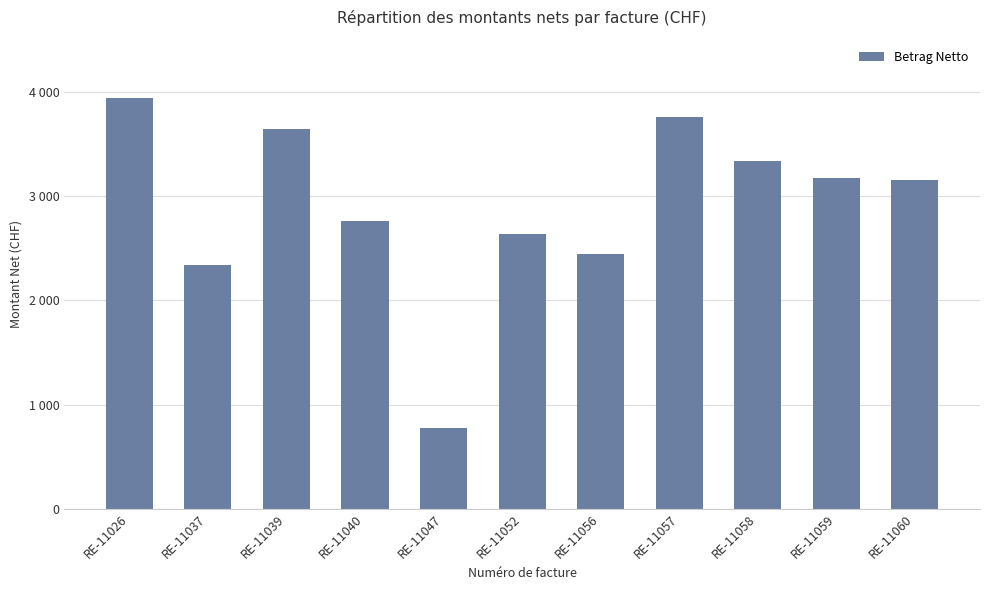

List the labels in order of value, largest first.

RE-11026, RE-11057, RE-11039, RE-11058, RE-11059, RE-11060, RE-11040, RE-11052, RE-11056, RE-11037, RE-11047